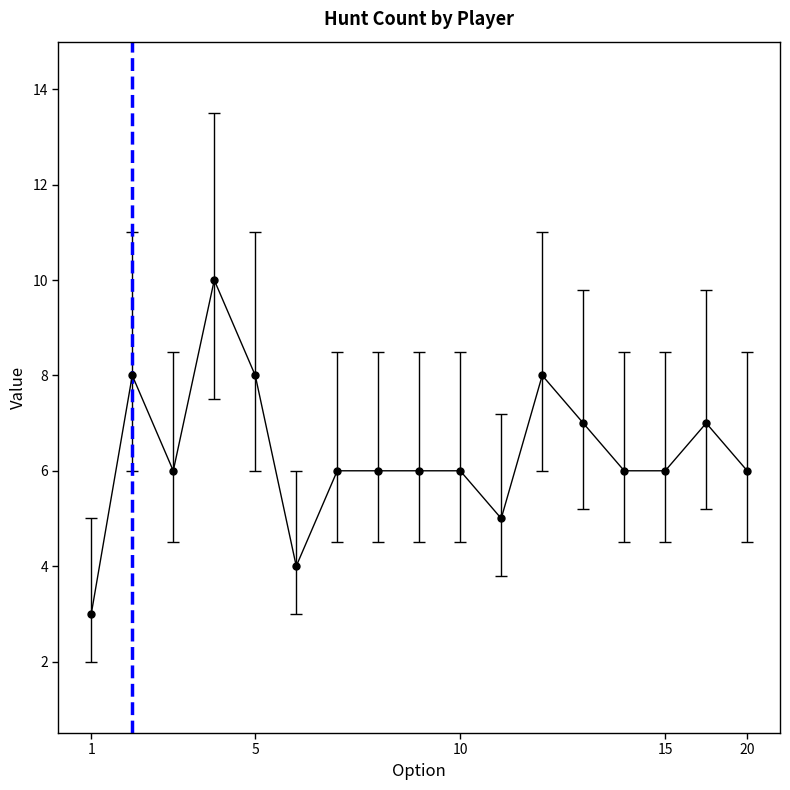

What is the value of the 11th point from the left?

5